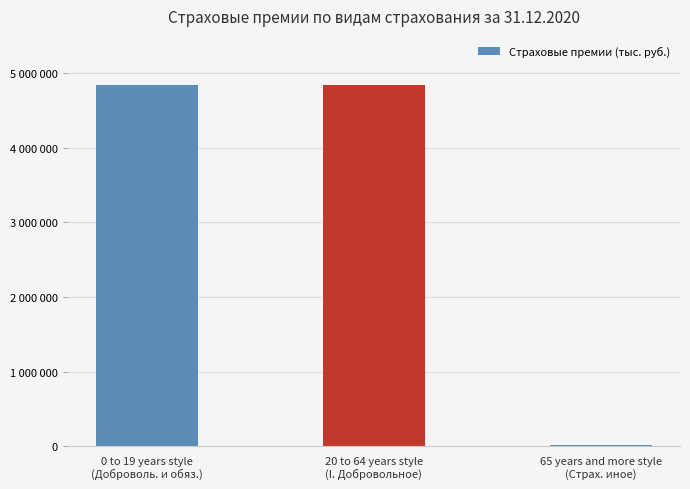

What position from the left is 65 years and more style
(Страх. иное)?

3